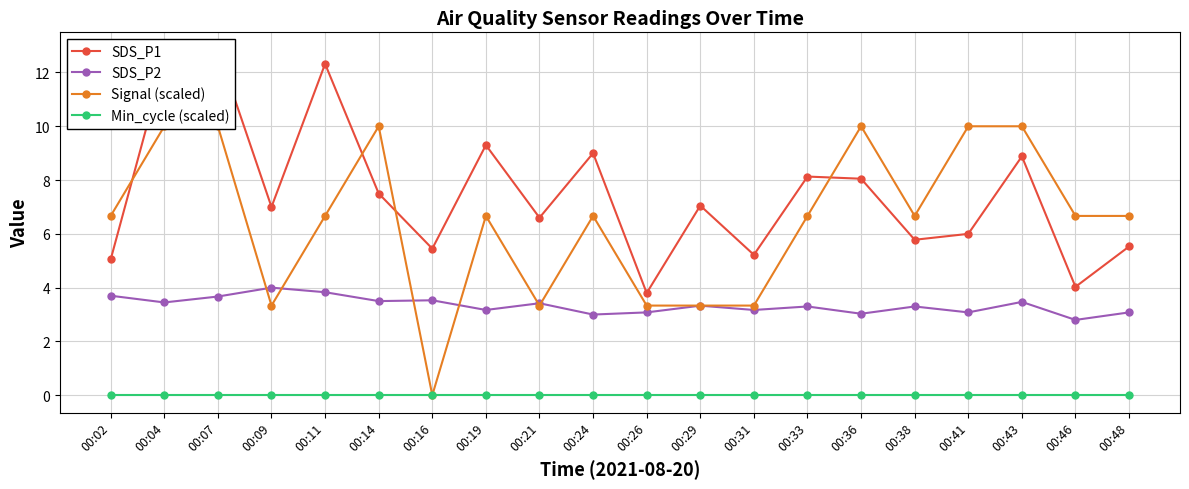

The SDS_P1 series shows 13.0 at 00:14. True or false?

False